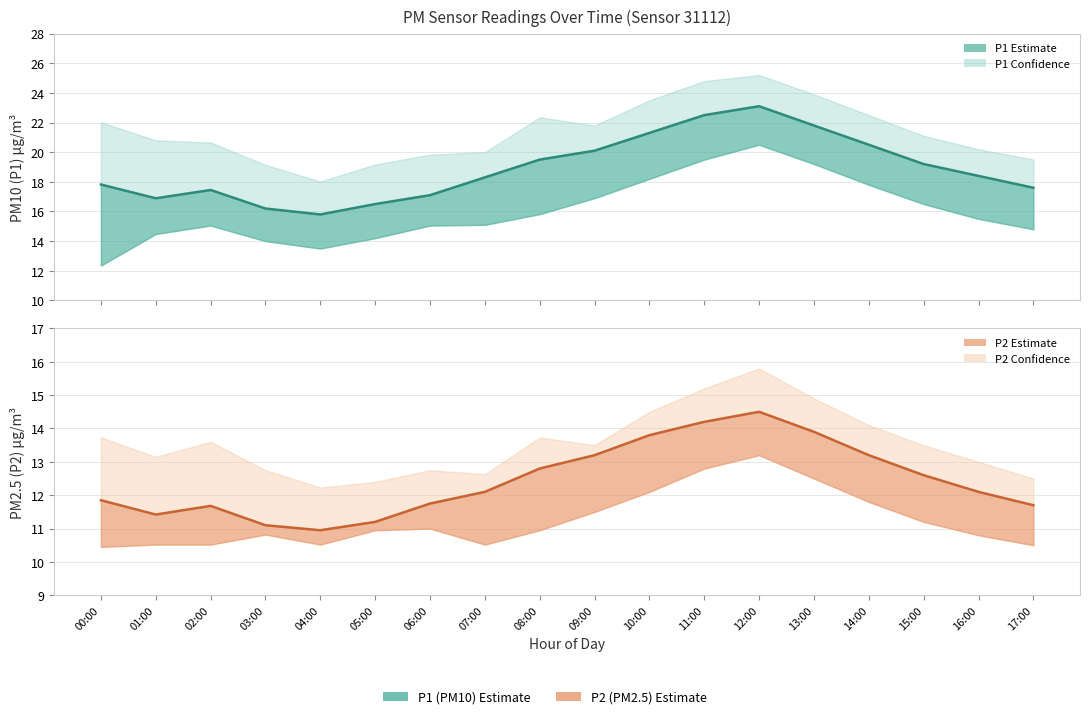

True or false: P1 (PM10) and P2 (PM2.5) cross at least once.

False